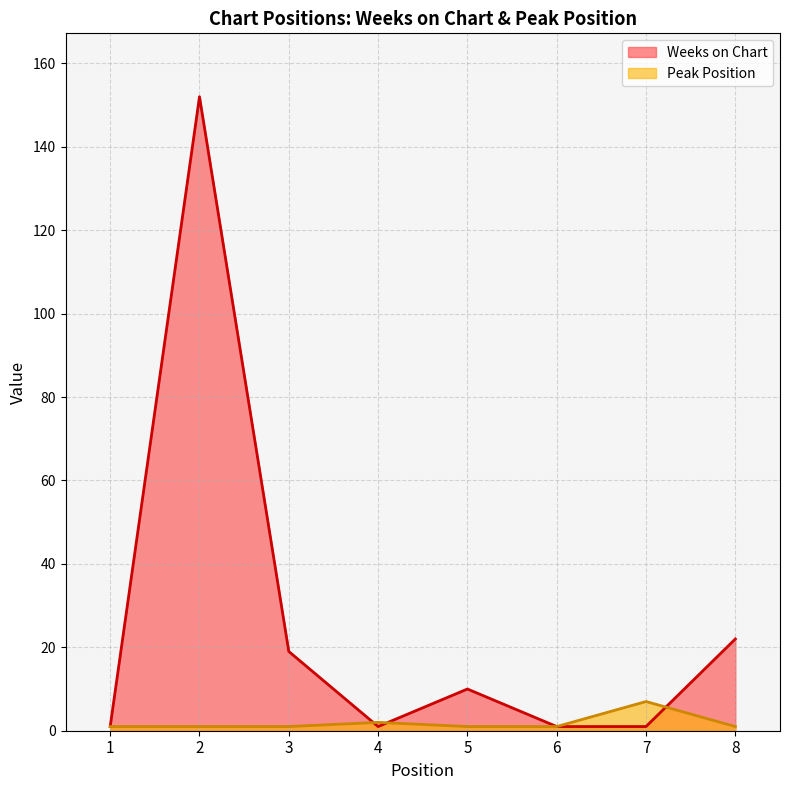

Which series ends up on top after the final intersection of Weeks on Chart and Peak Position?

Weeks on Chart